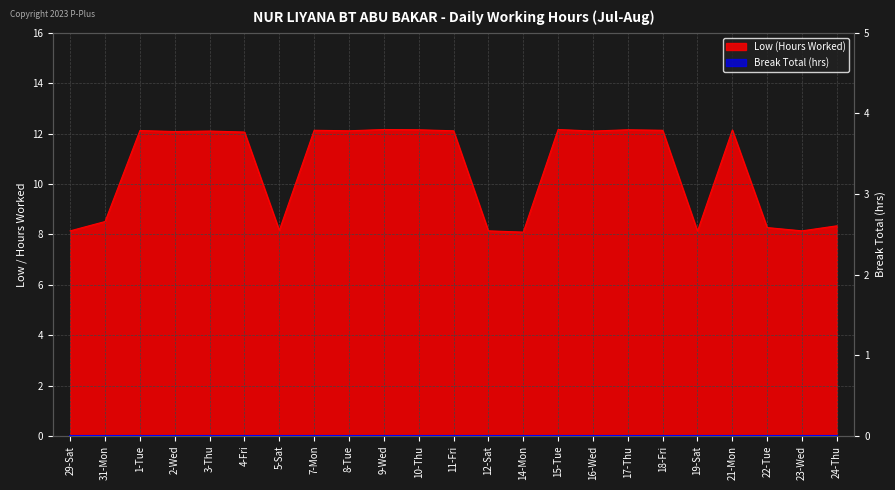

Which label corresponds to the smallest value in the chart?

14-Mon